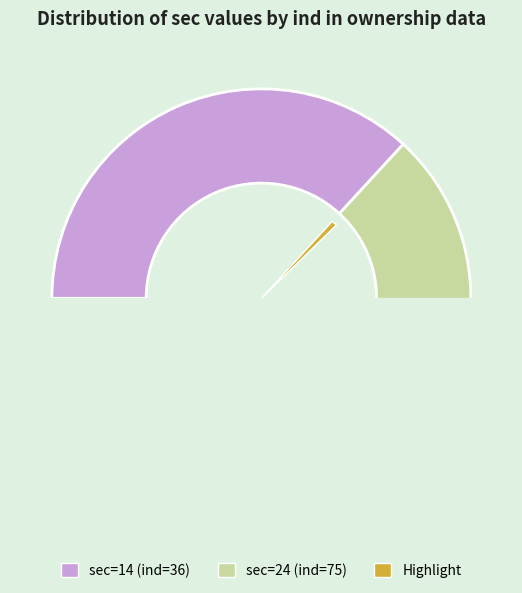

Which category has the biggest portion of the pie?

sec=24 (ind=75)